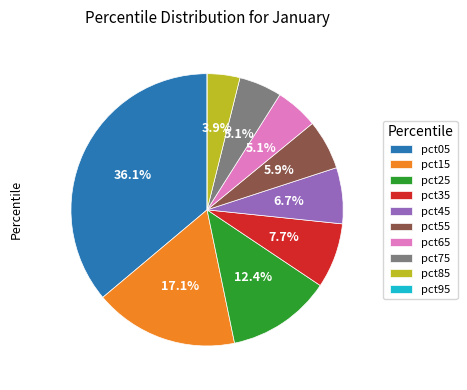

Which has a higher value, pct35 or pct65?

pct35